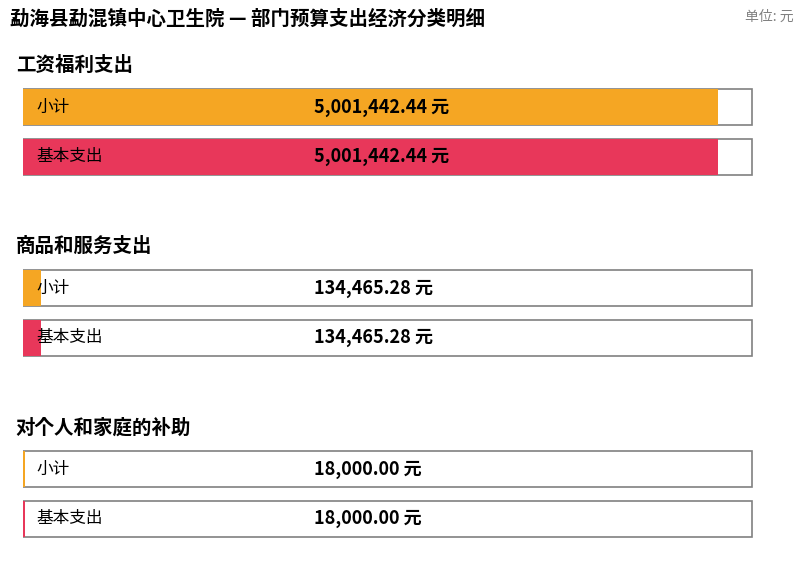

How many groups of bars are there?

3